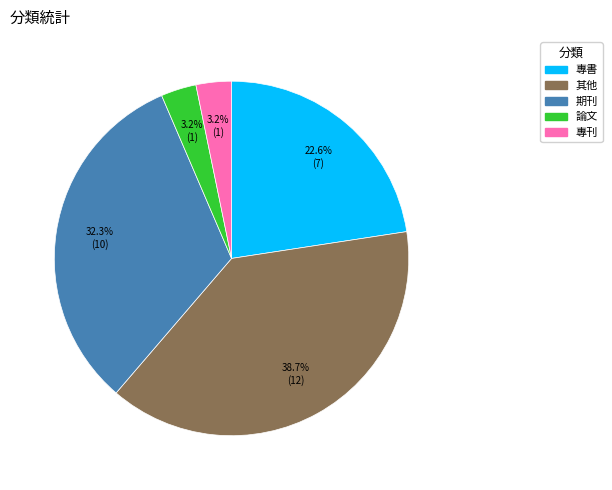

What is the largest slice in the pie chart?

其他